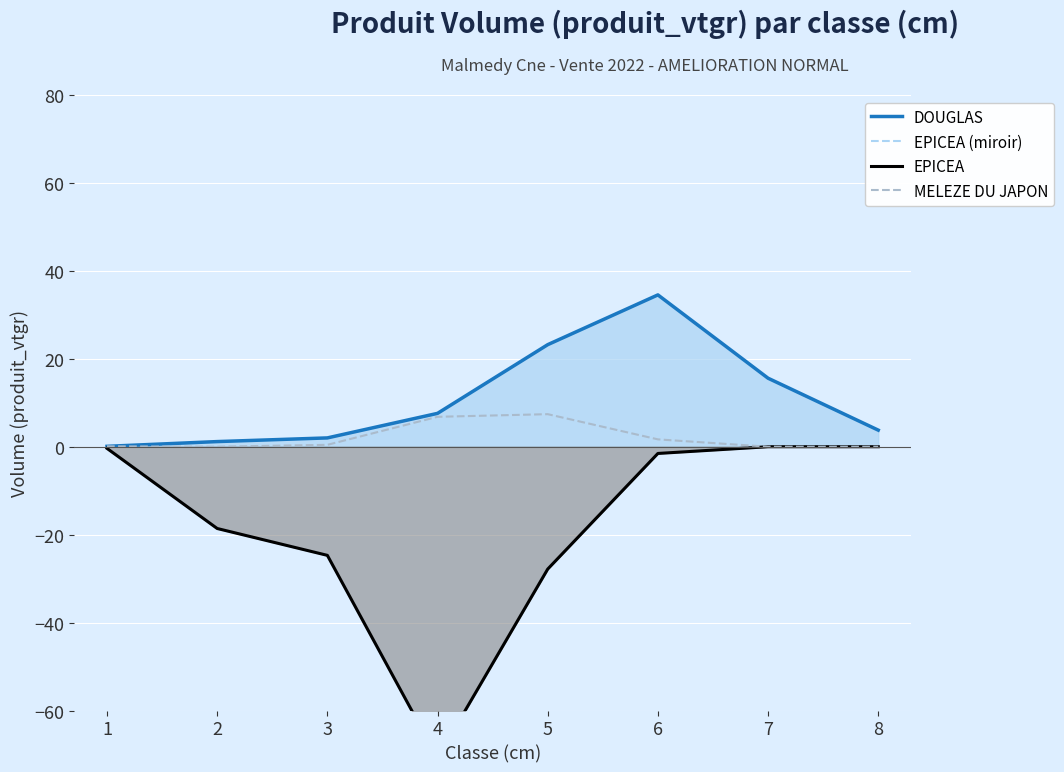

What is the lowest value of the EPICEA series?

-70.8